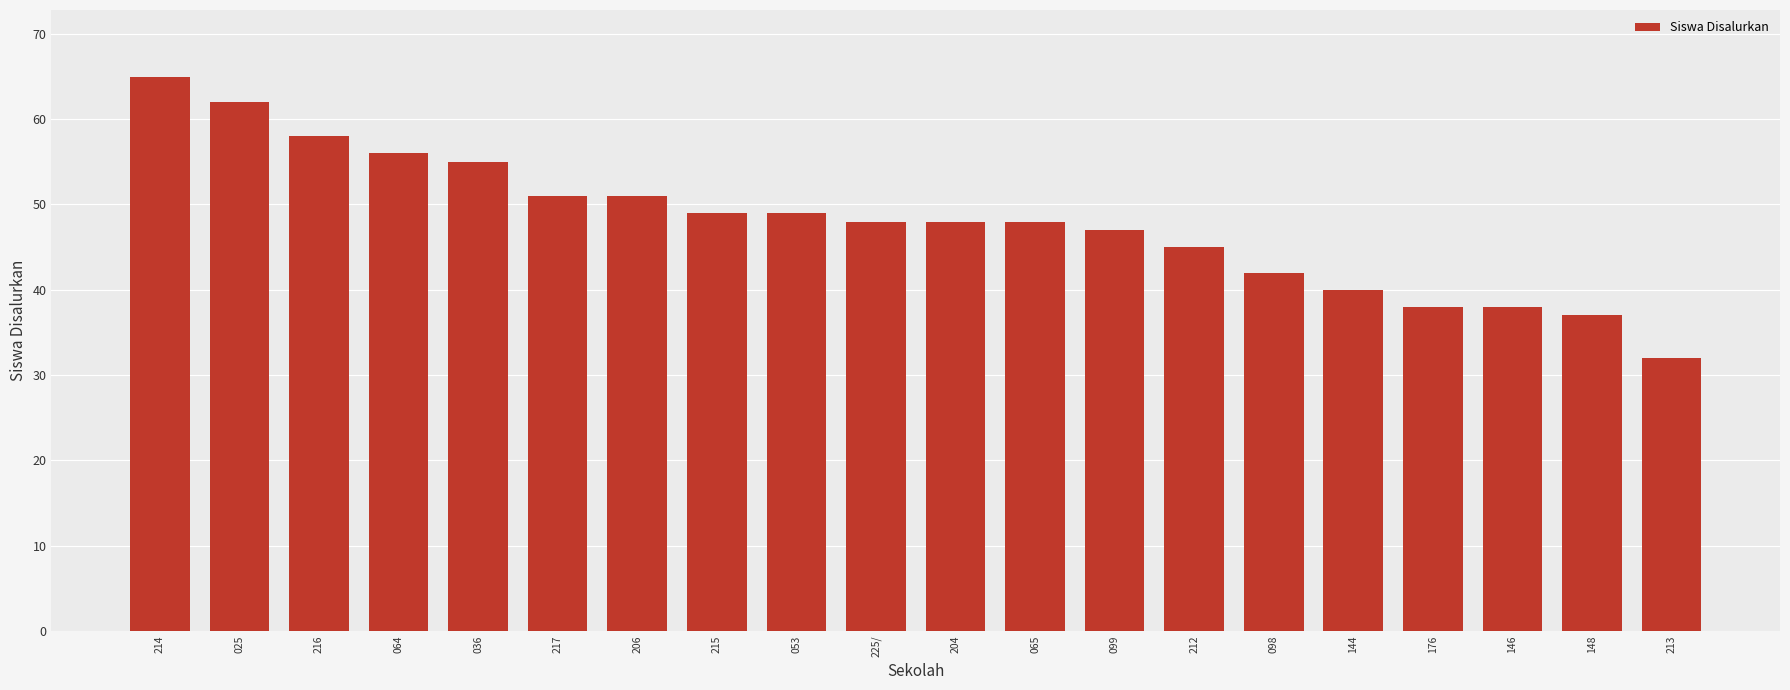

The value at 036 is 55. True or false?

True